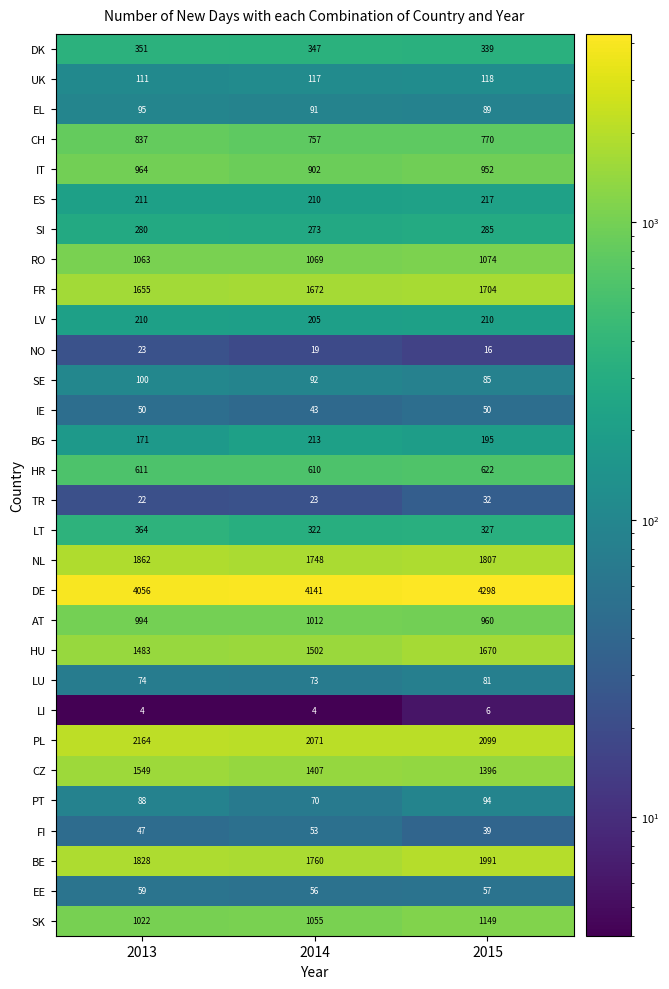

Which category has the lowest value in the FR series?

2013